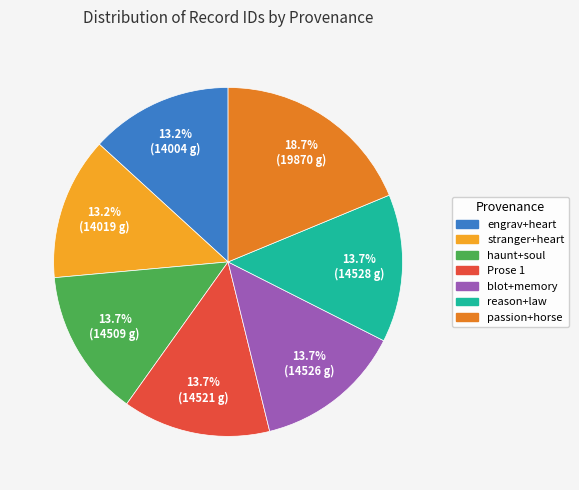

Is there a majority slice in this chart?

No